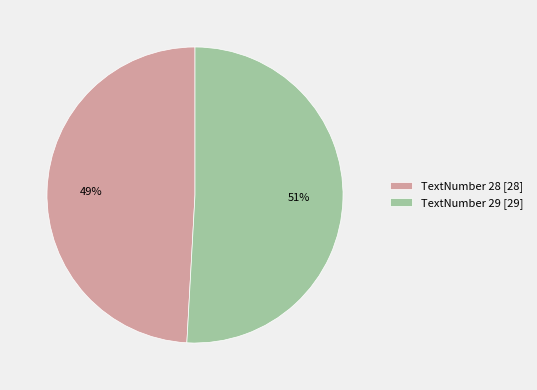

To the nearest percent, what is the average slice percentage?

50%